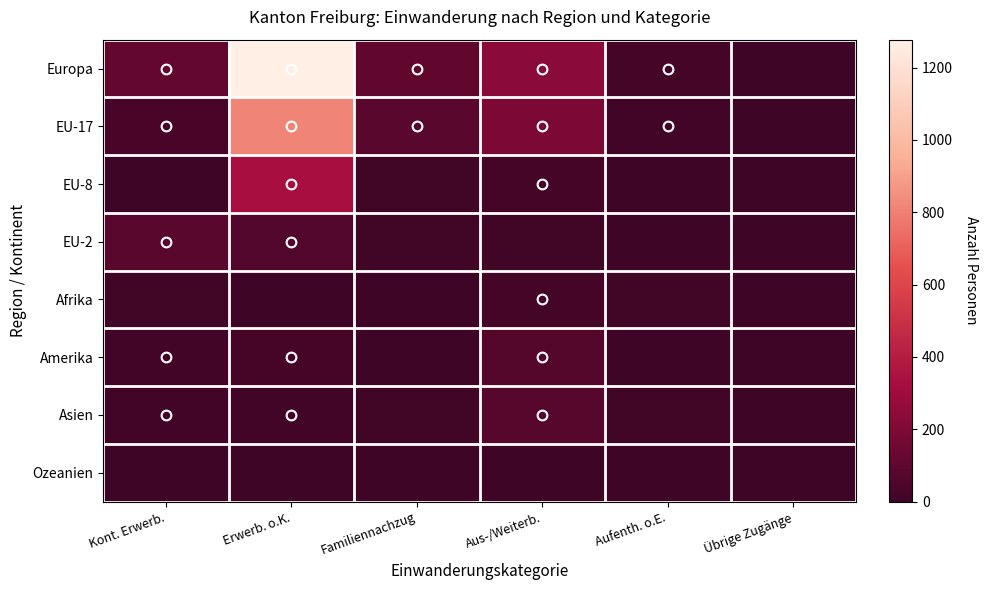

Which series changed the most between Familiennachzug and Übrige Zugänge?

Europa